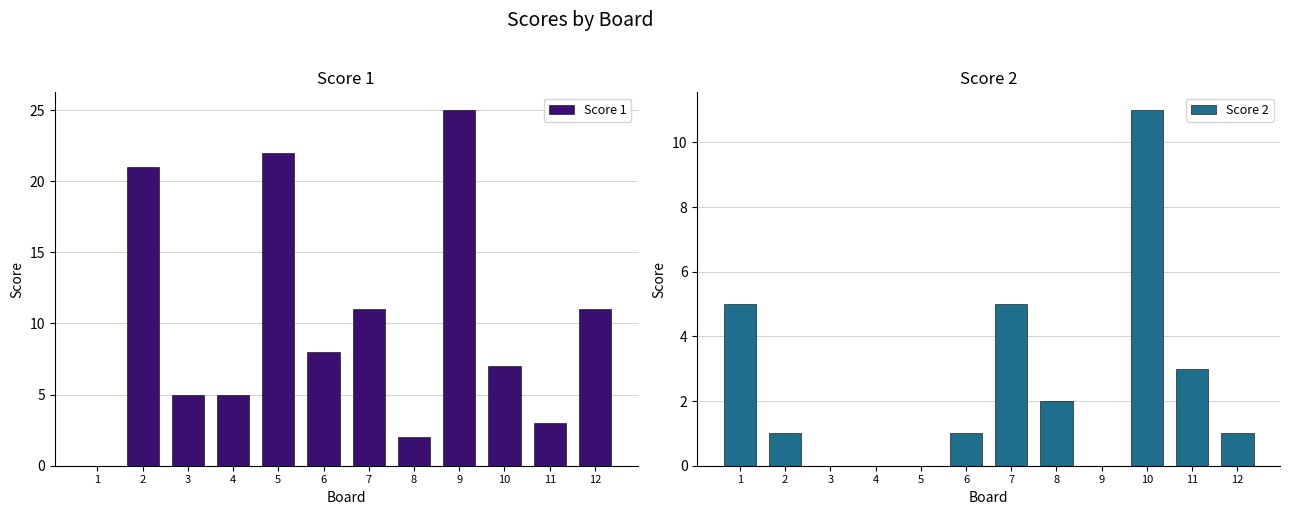

Reading right to left, transcribe all the data shown in this chart.

Score 1: 12=11	11=3	10=7	9=25	8=2	7=11	6=8	5=22	4=5	3=5	2=21	1=0
Score 2: 12=1	11=3	10=11	9=0	8=2	7=5	6=1	5=0	4=0	3=0	2=1	1=5